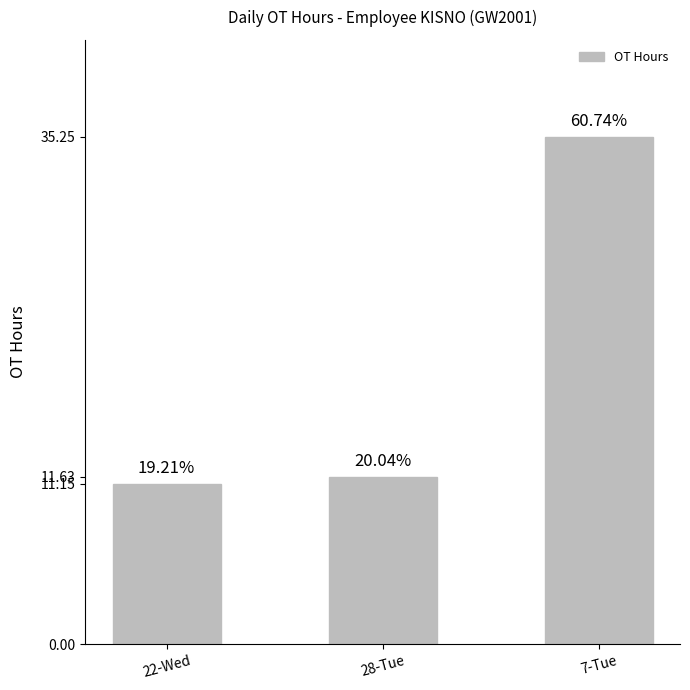

How many bars are there in total?

3